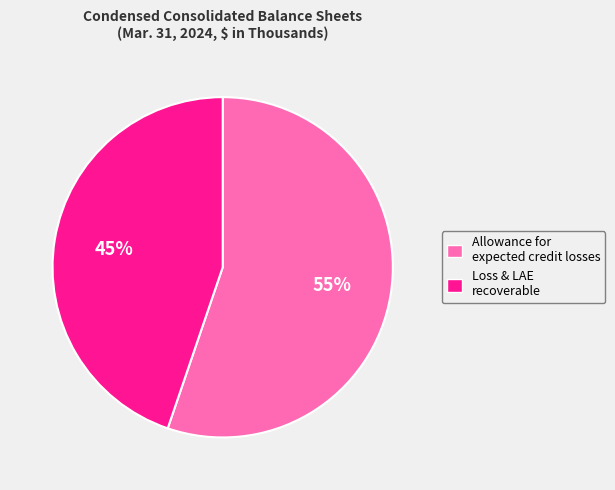

To the nearest percent, what portion does Loss & LAE recoverable represent?

45%